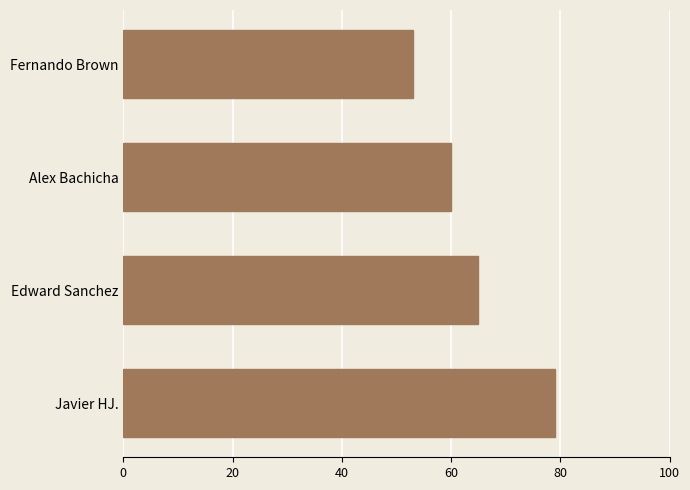

How many bars are there in total?

4